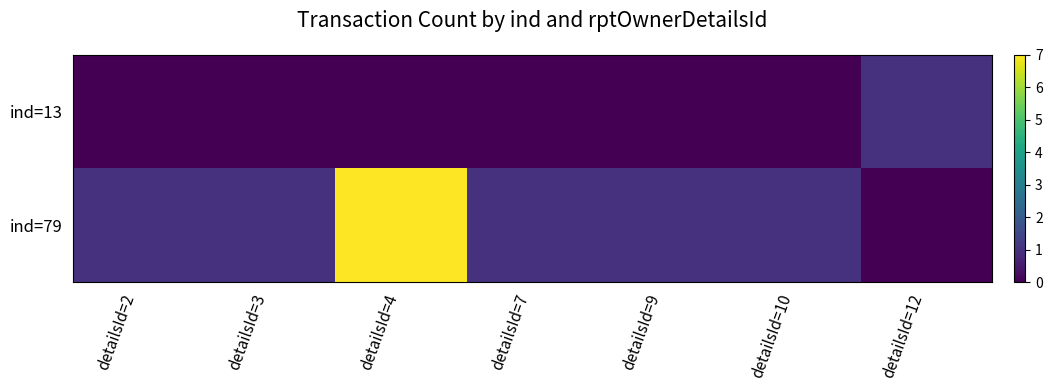

Reading left to right, extract all data points from this chart.

ind=13: detailsId=2=0	detailsId=3=0	detailsId=4=0	detailsId=7=0	detailsId=9=0	detailsId=10=0	detailsId=12=1
ind=79: detailsId=2=1	detailsId=3=1	detailsId=4=7	detailsId=7=1	detailsId=9=1	detailsId=10=1	detailsId=12=0